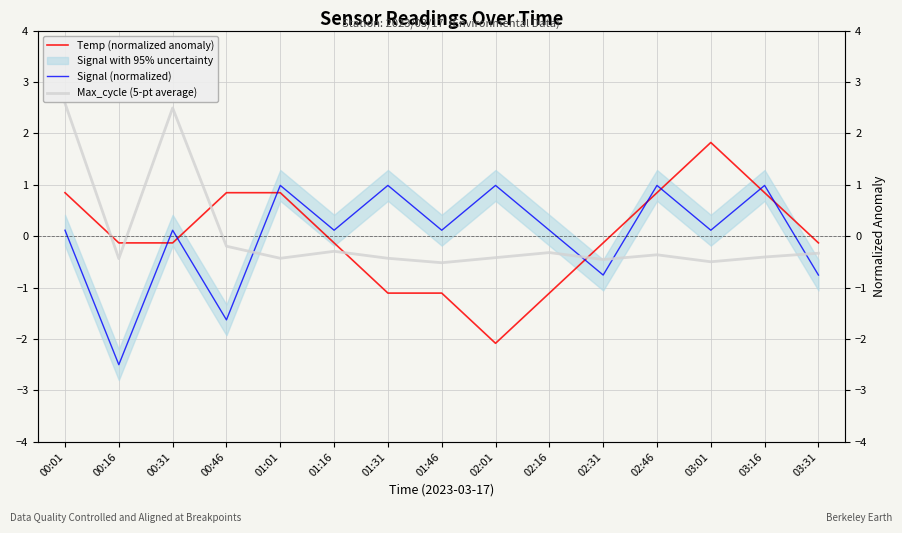

Where is Max_cycle (5-pt average) nearest to the value 1?

00:46